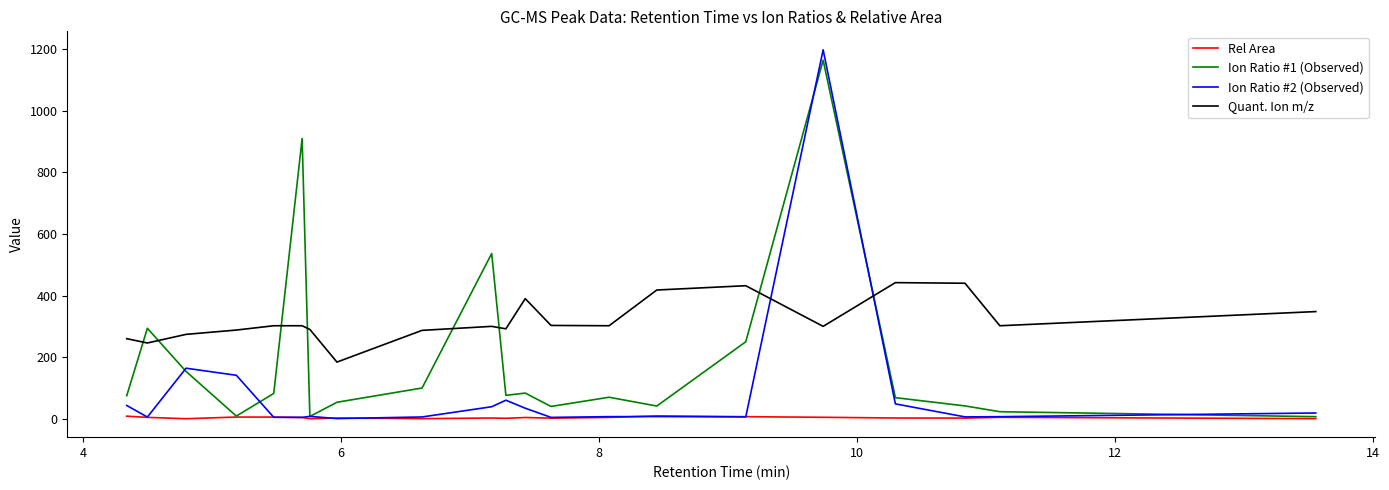

What is the average value of the Ion Ratio #1 (Observed) series?

194.5